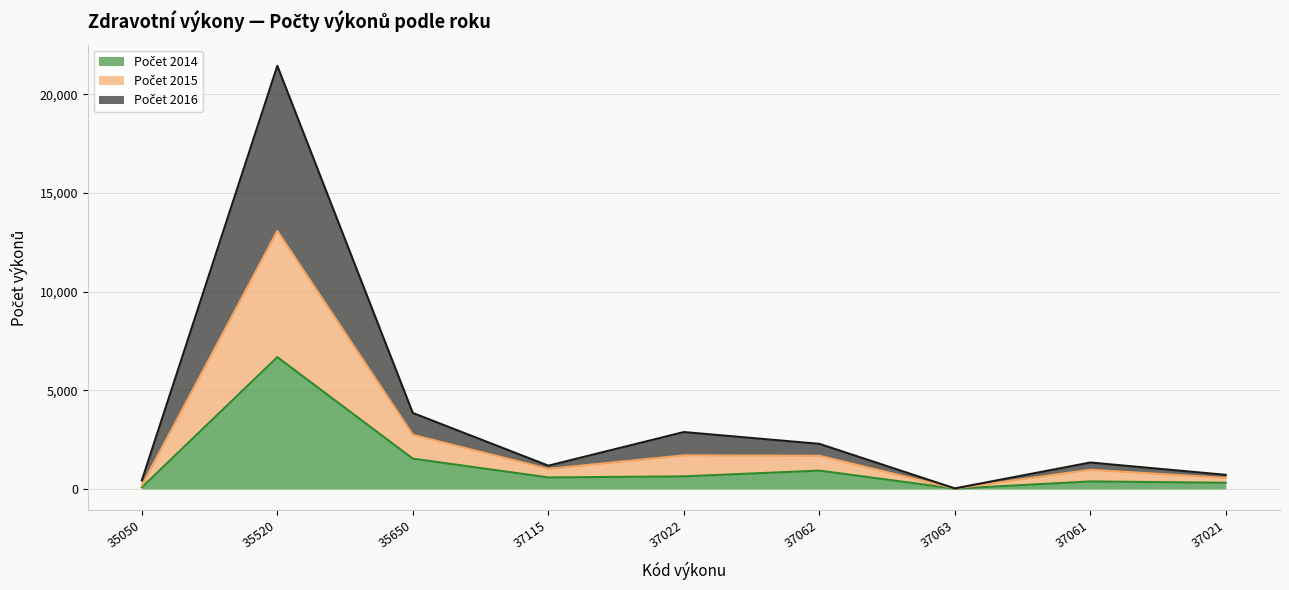

True or false: Počet 2016 has more than 2 interior local peaks.

True